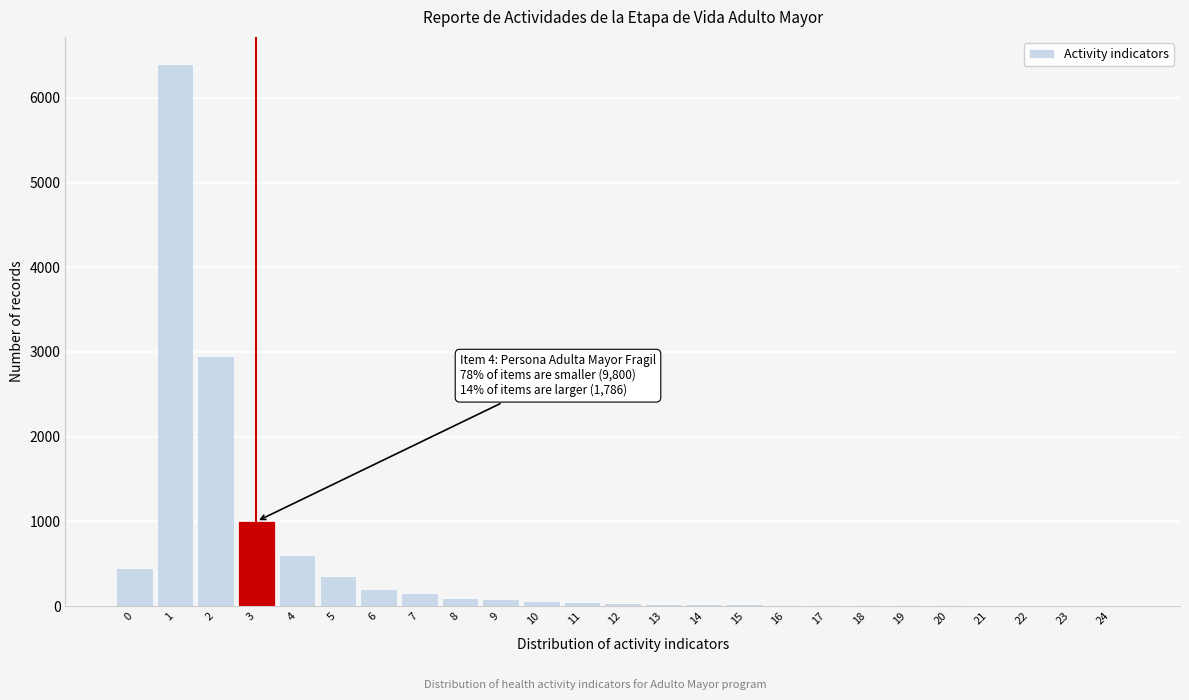

True or false: the data shows 671 at 0.

False